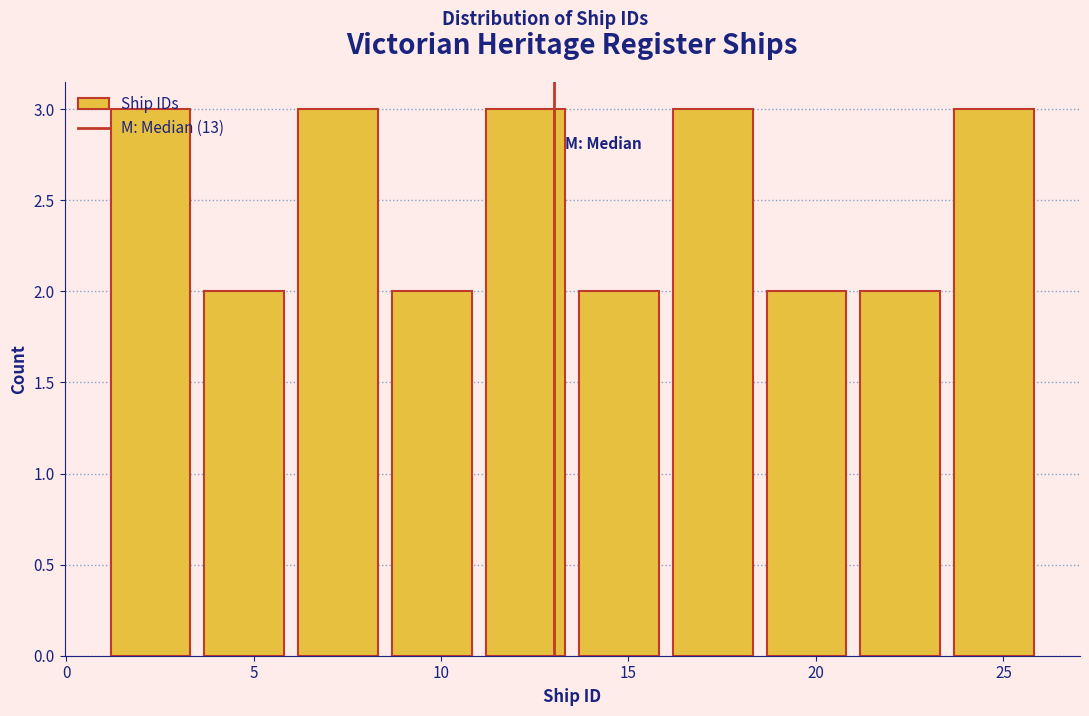

How tall is the bar that spans 23.5 to 26.0 on the x-axis? The values are not printed on the chart, so give them approximately, as read against the axis.

3